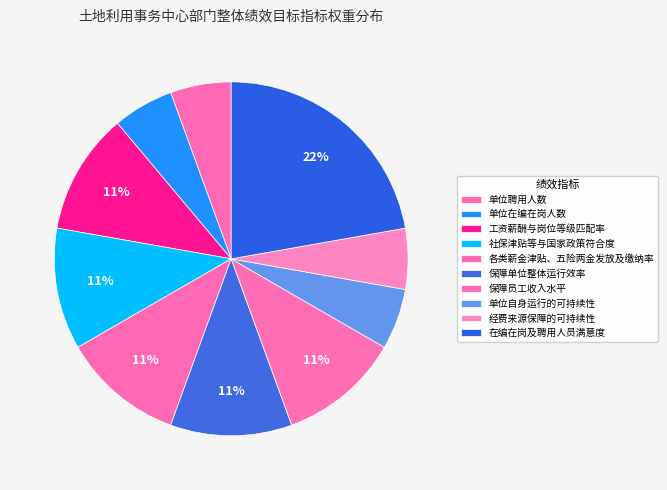

Is there a majority slice in this chart?

No